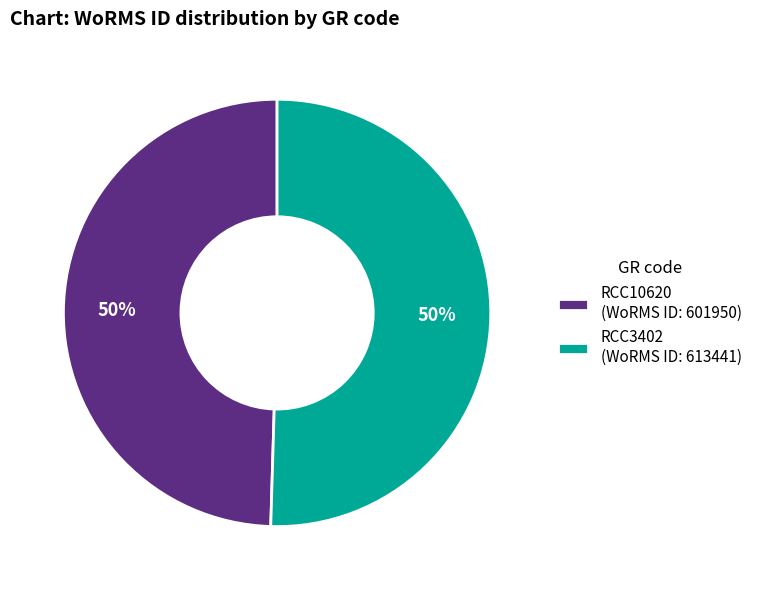

Approximately how many times larger is the value at RCC10620 compared to RCC3402?

1.0